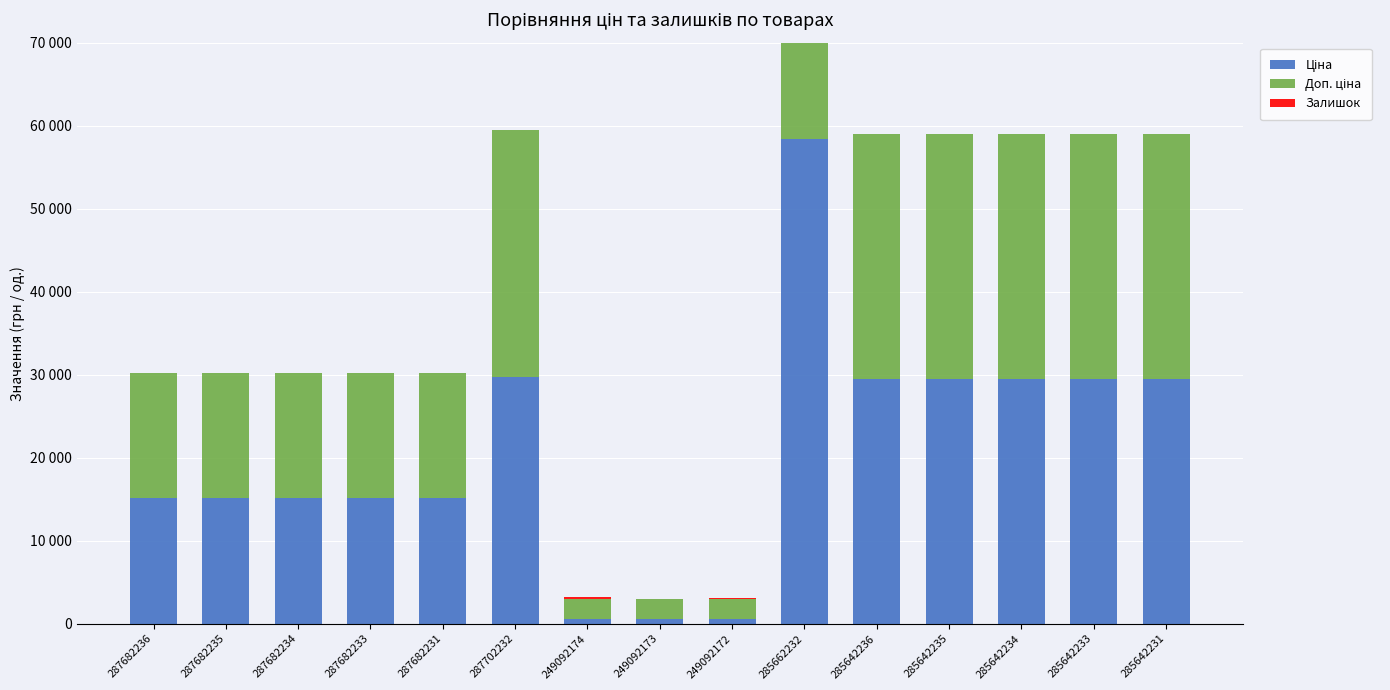

At which category is the sum across all series the highest?

285662232